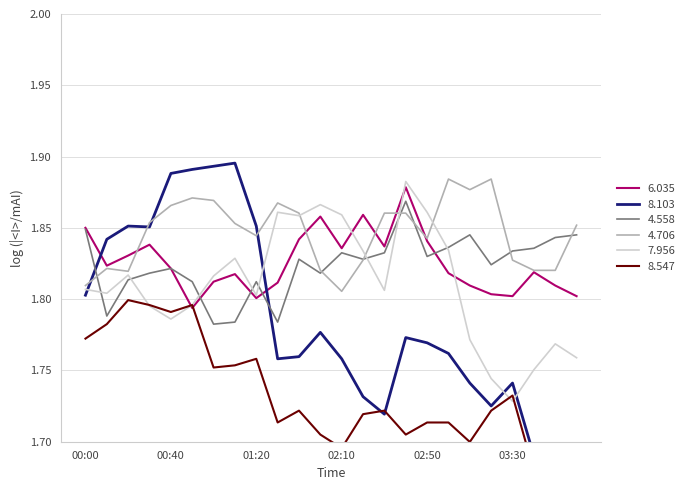

What is the difference between the 7.956 values at 04:00 and 03:00?

0.1